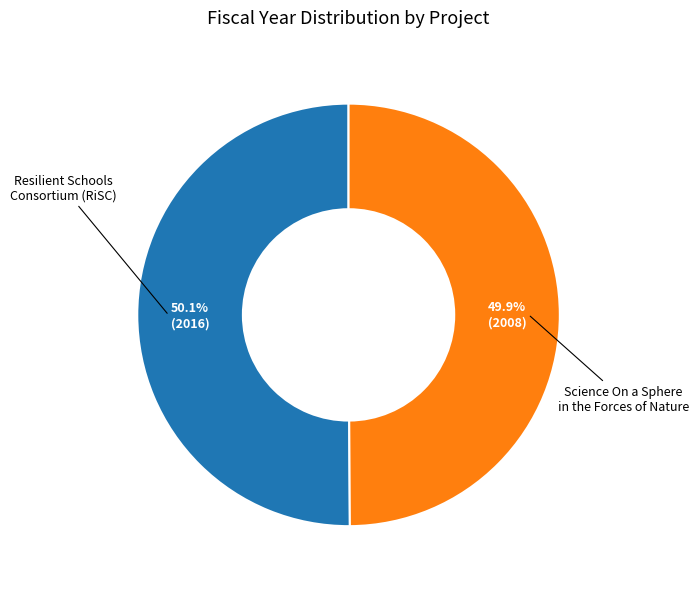

Does any single category account for the majority?

Yes